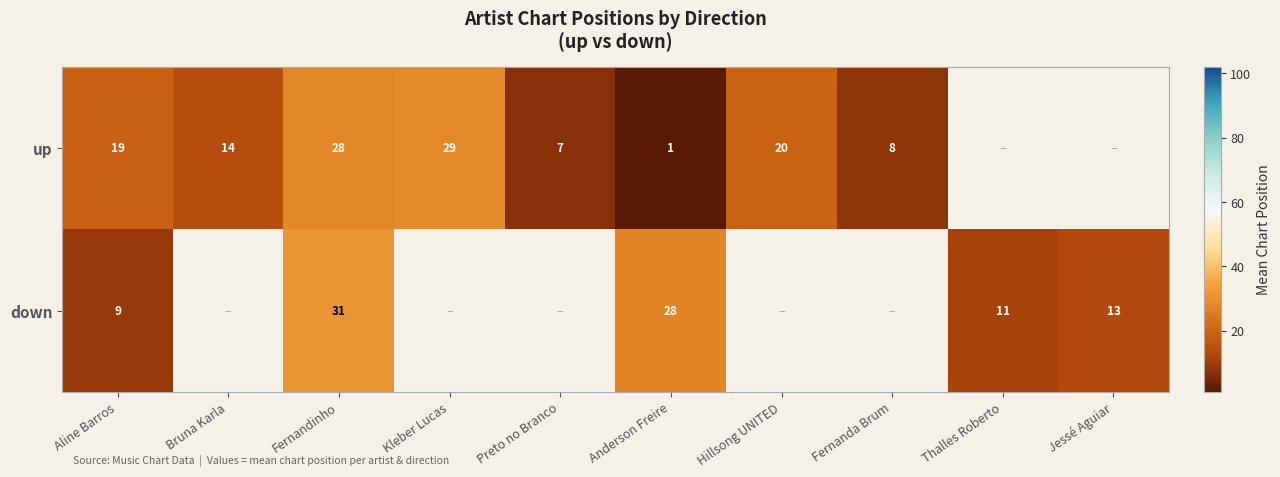

What is the sum of the up values at Anderson Freire and Fernandinho?

29.0